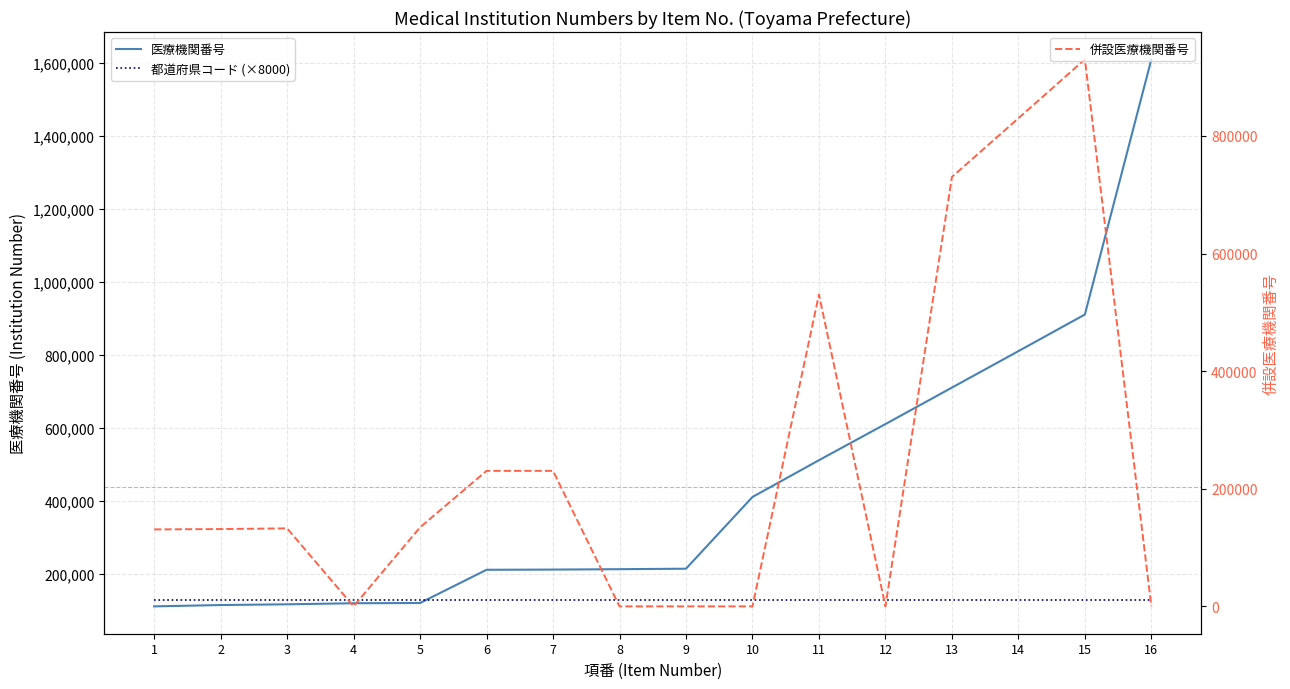

At which category is the sum across all series the highest?

15